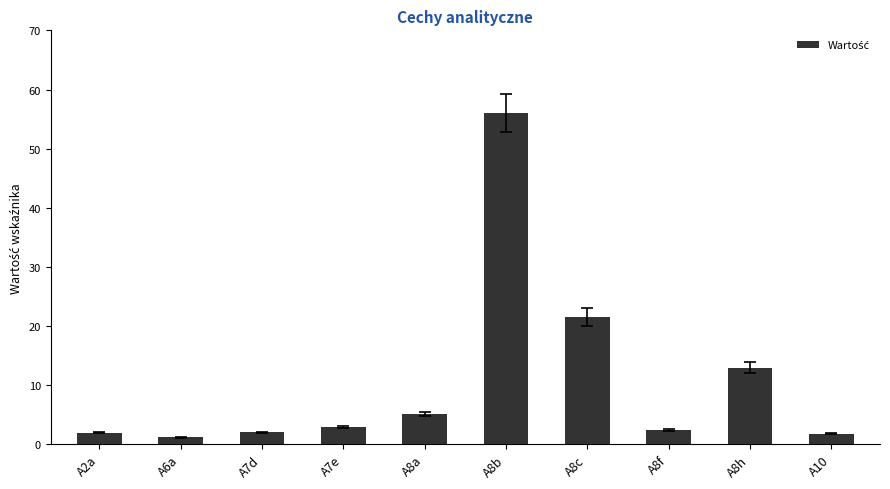

What value does the data have at A8h?

13.0